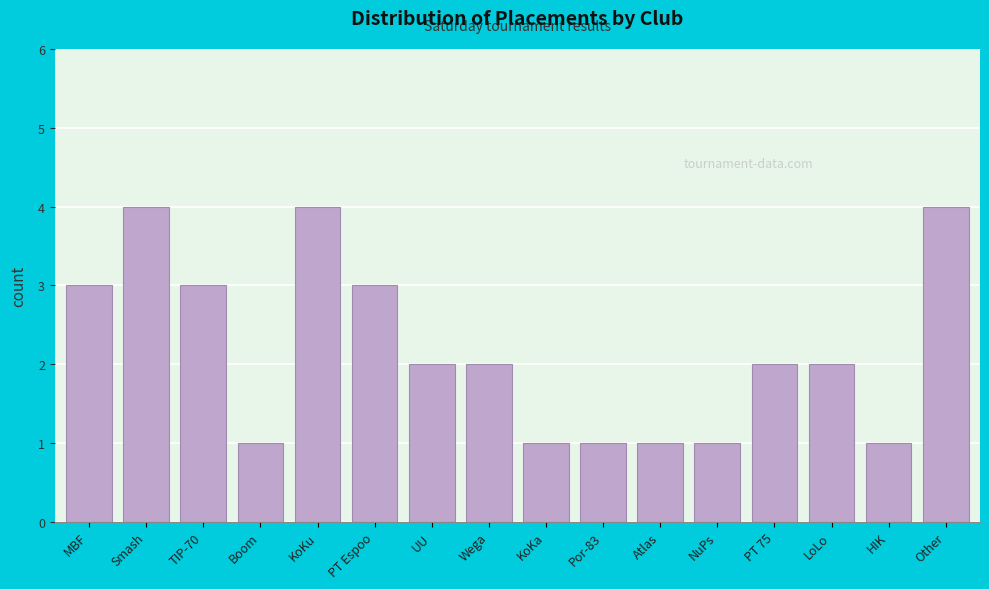

Reading right to left, list all the values displayed in this chart.

4	1	2	2	1	1	1	1	2	2	3	4	1	3	4	3